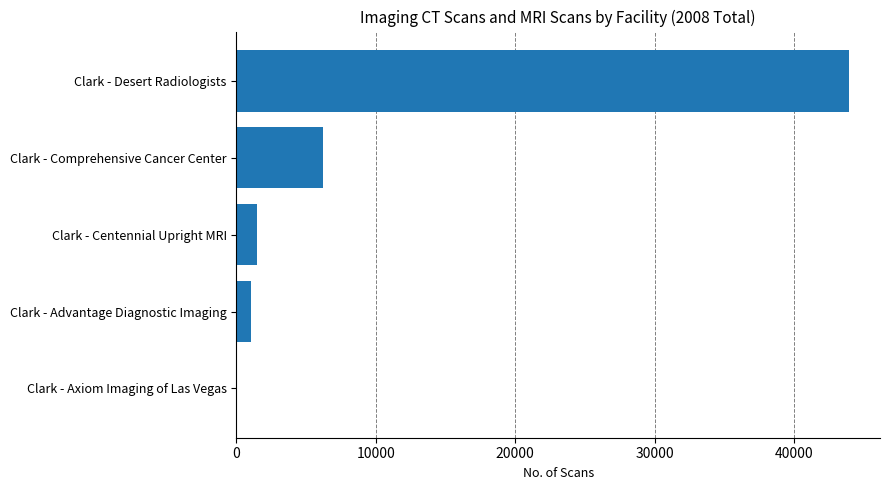

Which category has the highest value across all series?

Clark - Desert Radiologists